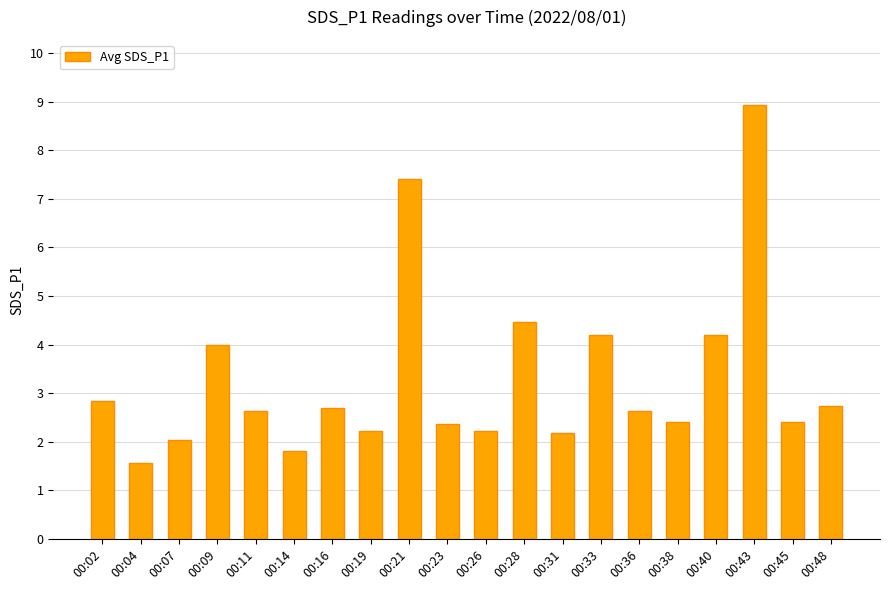

What is the minimum value shown in the chart?

1.6